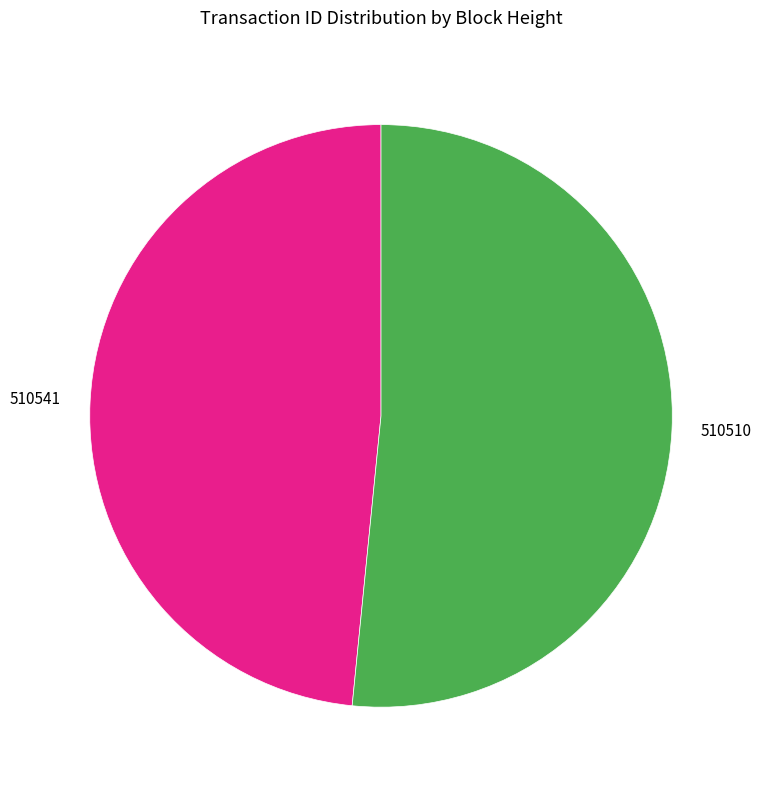

Between 510510 and 510541, which is larger?

510510